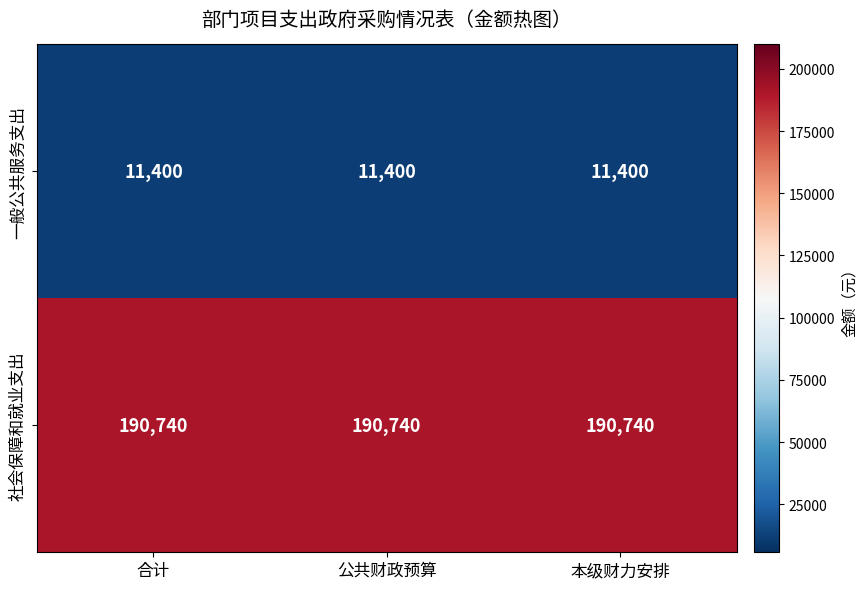

What is the smallest value displayed?

11400